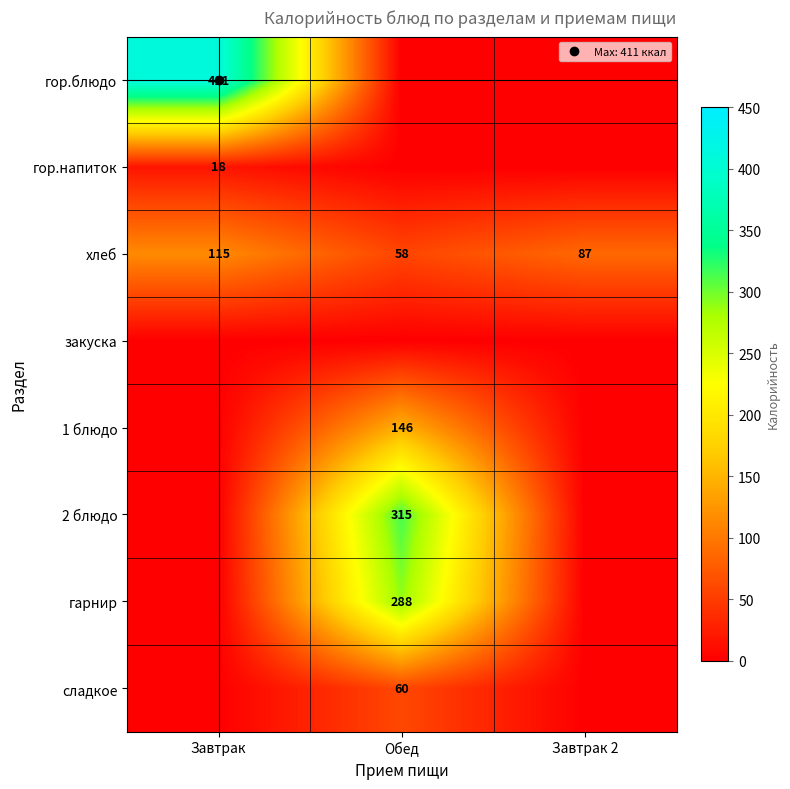

What is the greatest value displayed?

410.9